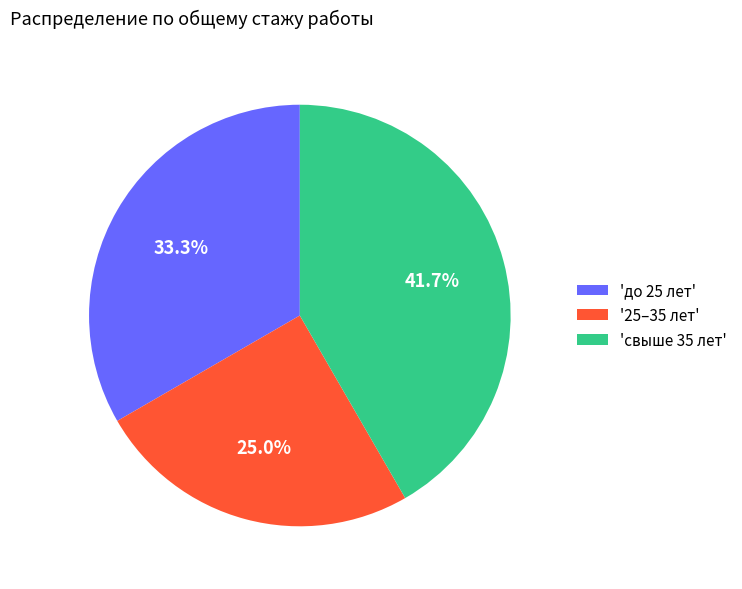

Between 'до 25 лет' and '25–35 лет', which is larger?

'до 25 лет'